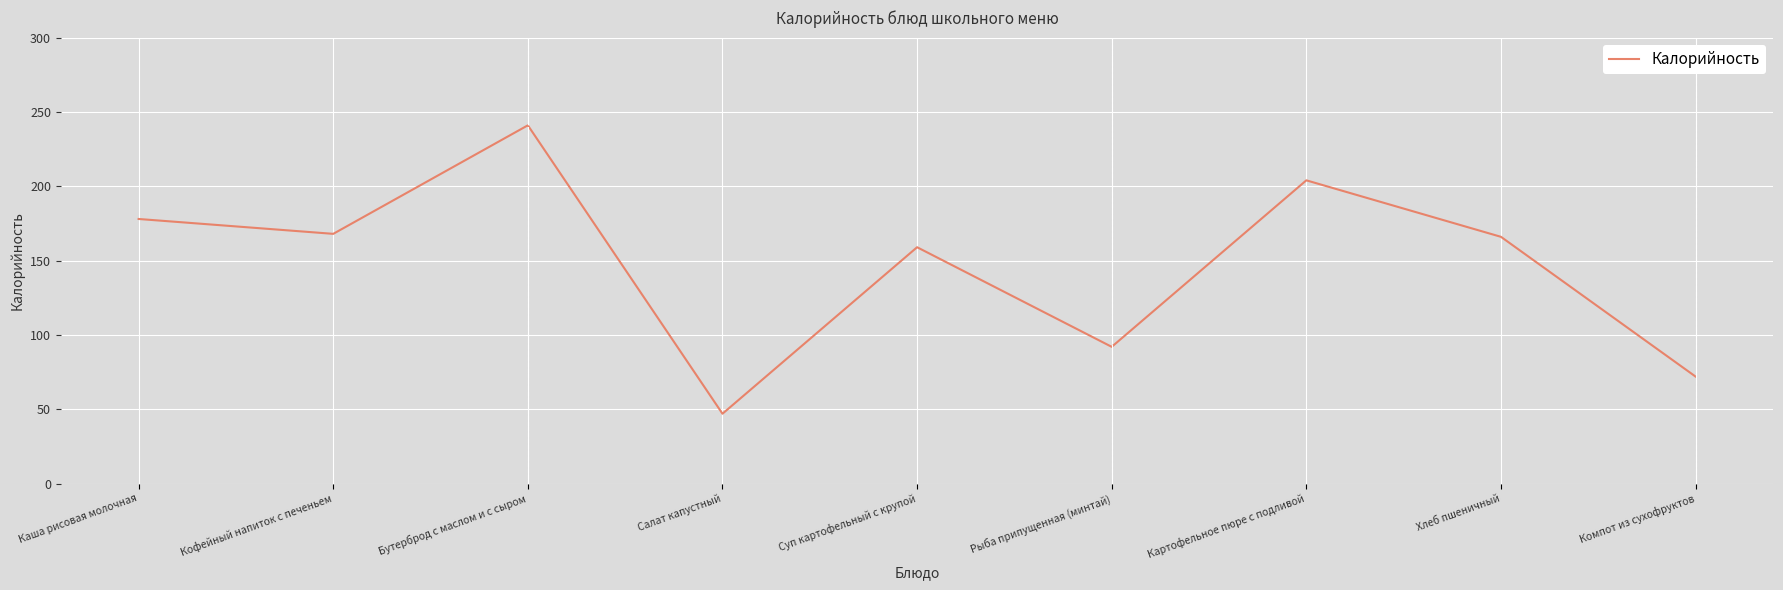

What position from the right is Картофельное пюре с подливой?

3